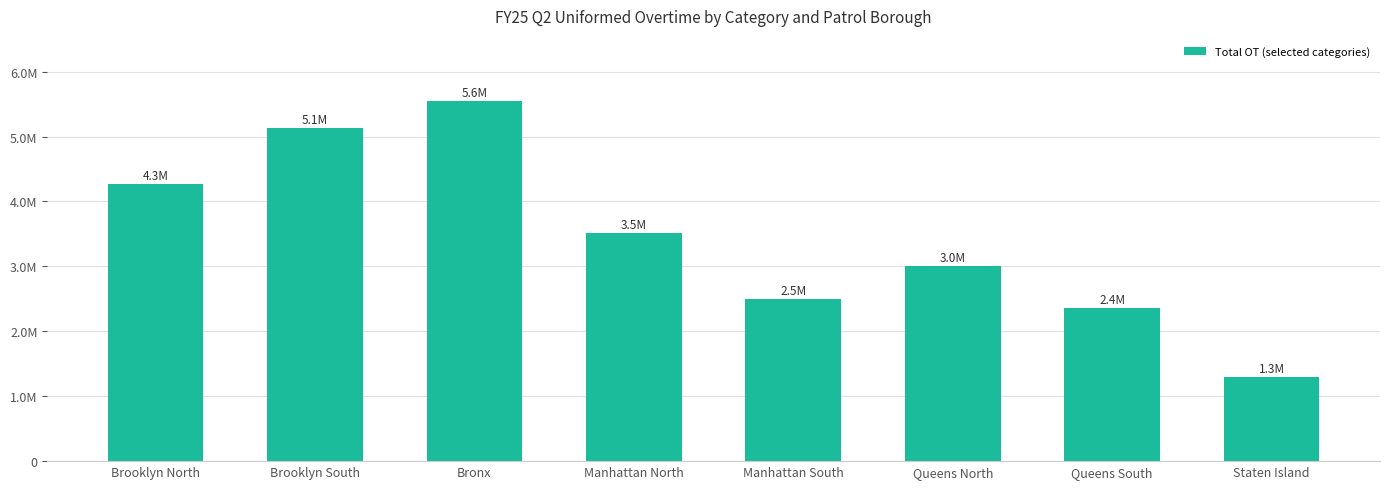

How many bars are there in total?

8